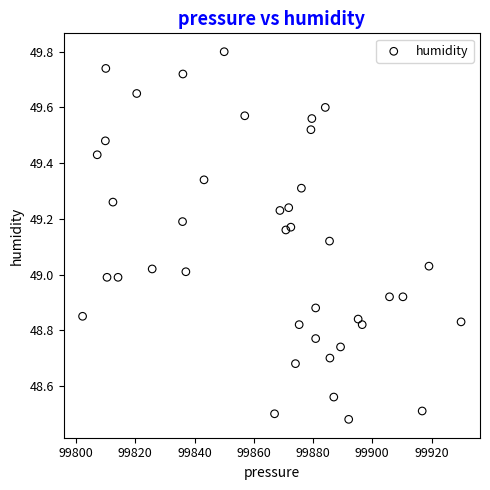

What is the range of Y values (max minus min)?

1.3